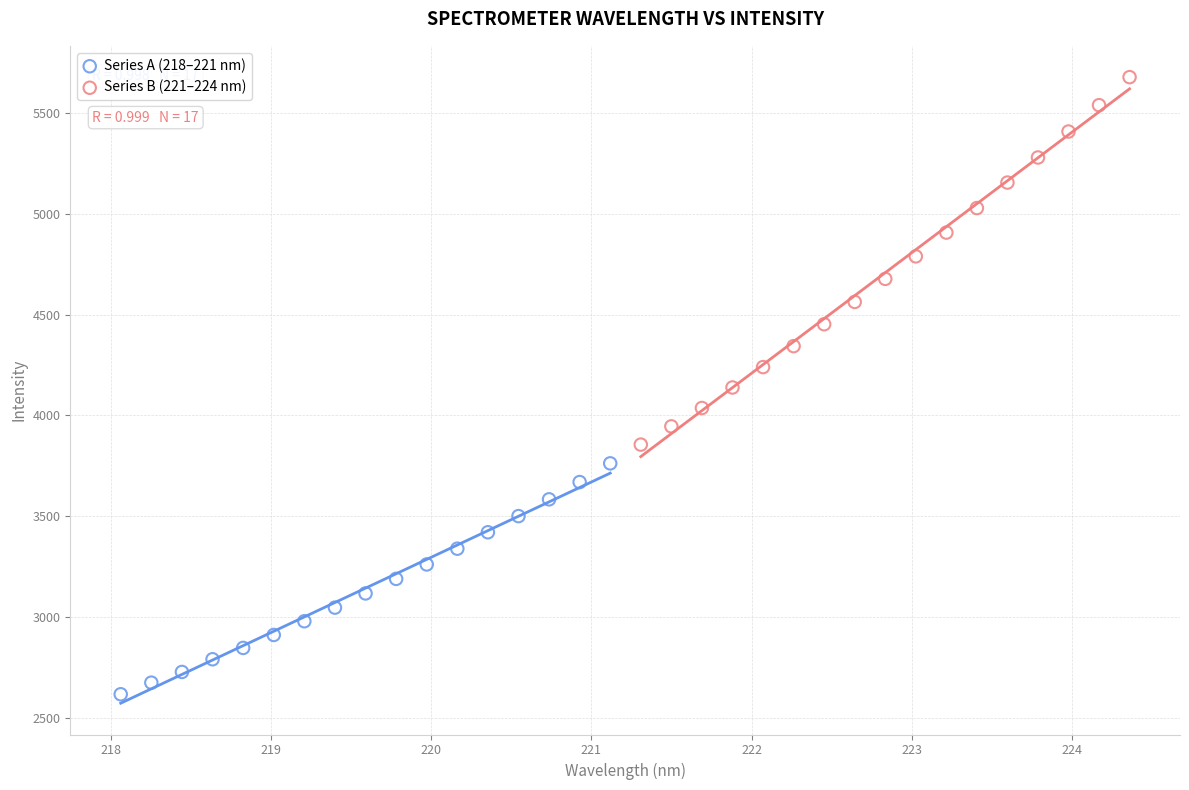

Which series reaches the minimum Y coordinate?

Series A (218–221 nm)